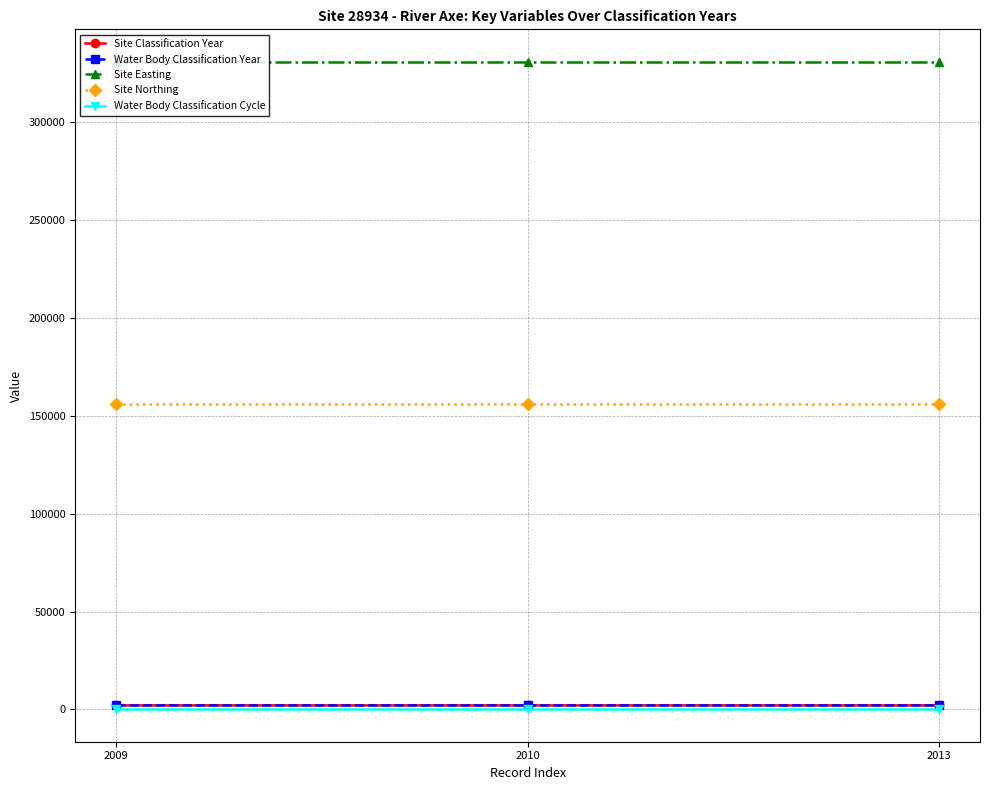

Which category has the highest value in the Site Northing series?

2009